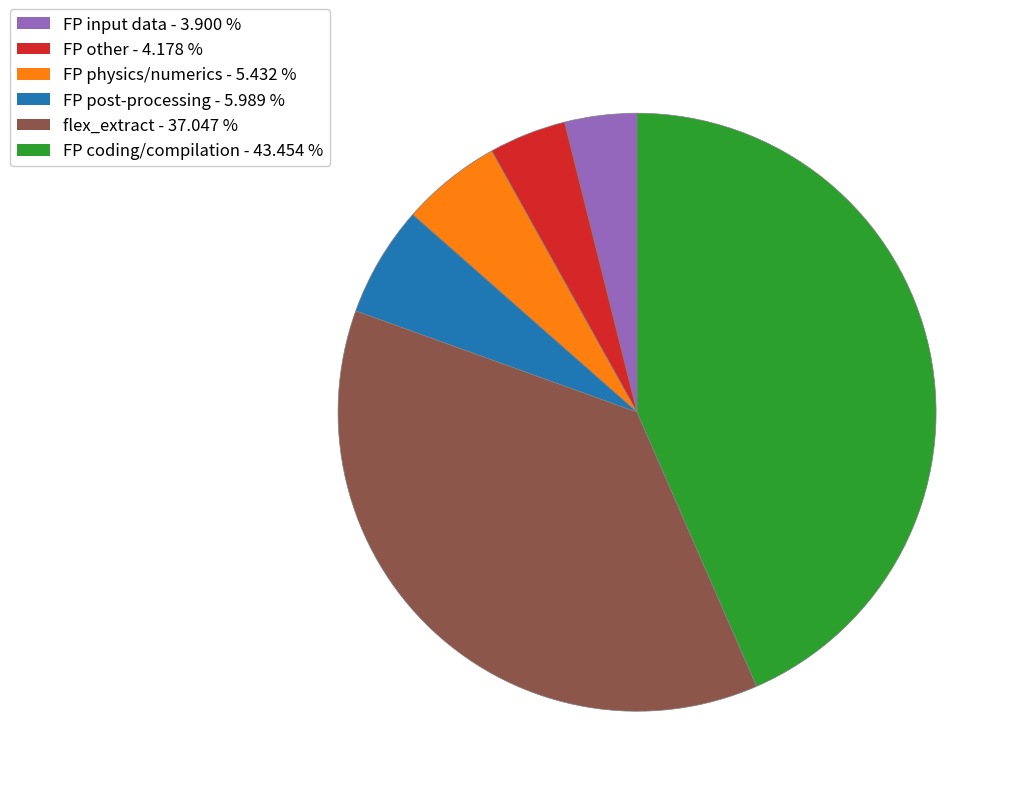

Between flex_extract - 37.047 % and FP input data - 3.900 %, which is larger?

flex_extract - 37.047 %